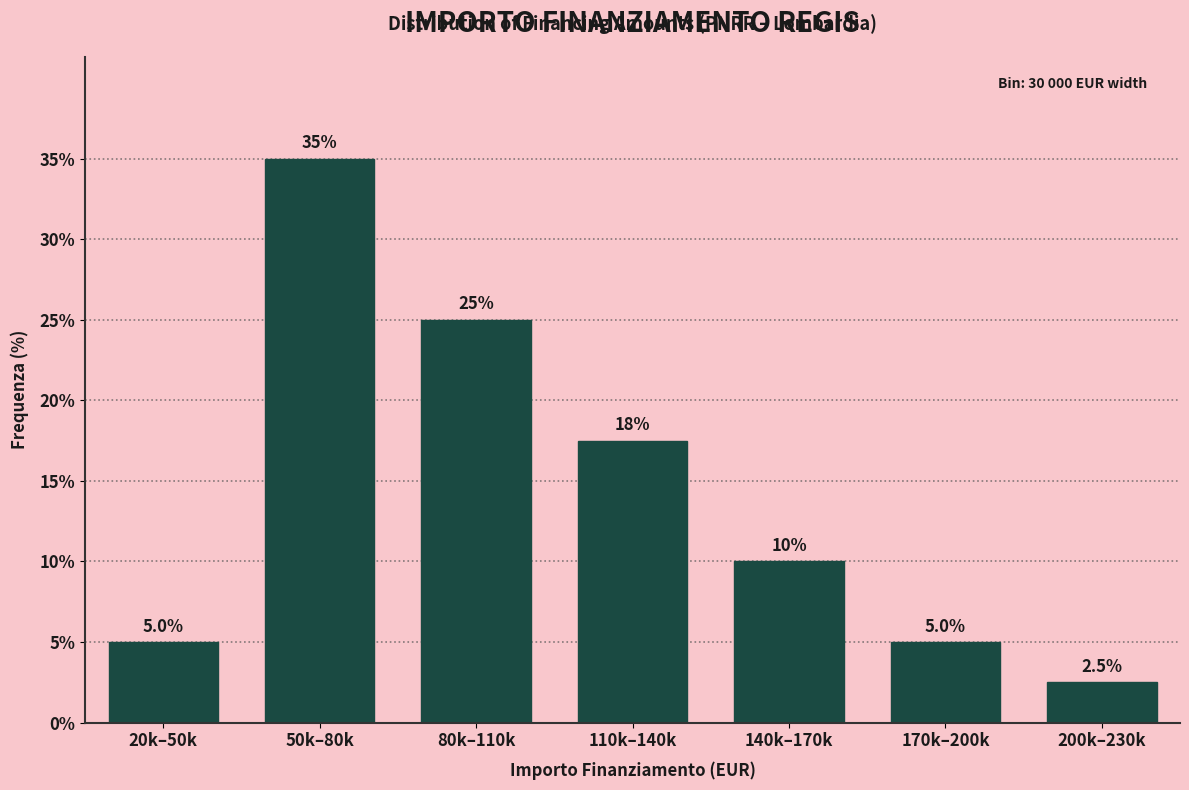

Reading left to right, extract all data points from this chart.

20k–50k=5.0	50k–80k=35.0	80k–110k=25.0	110k–140k=17.5	140k–170k=10.0	170k–200k=5.0	200k–230k=2.5